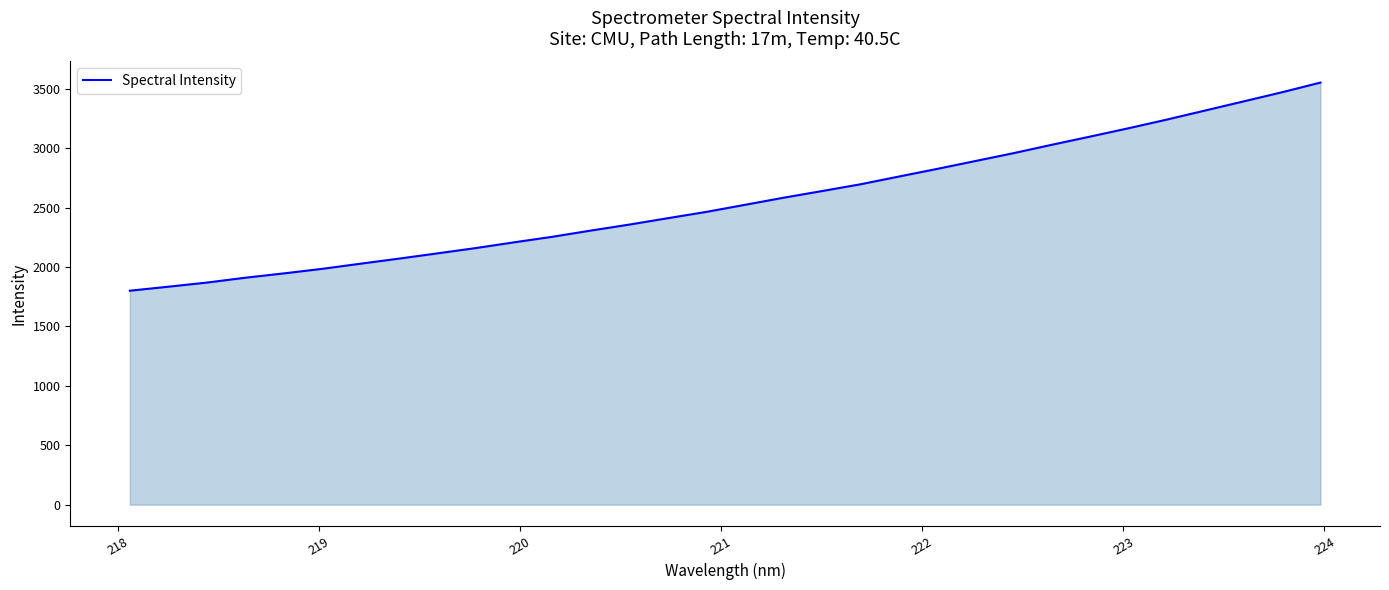

How many lines are shown in the chart?

1